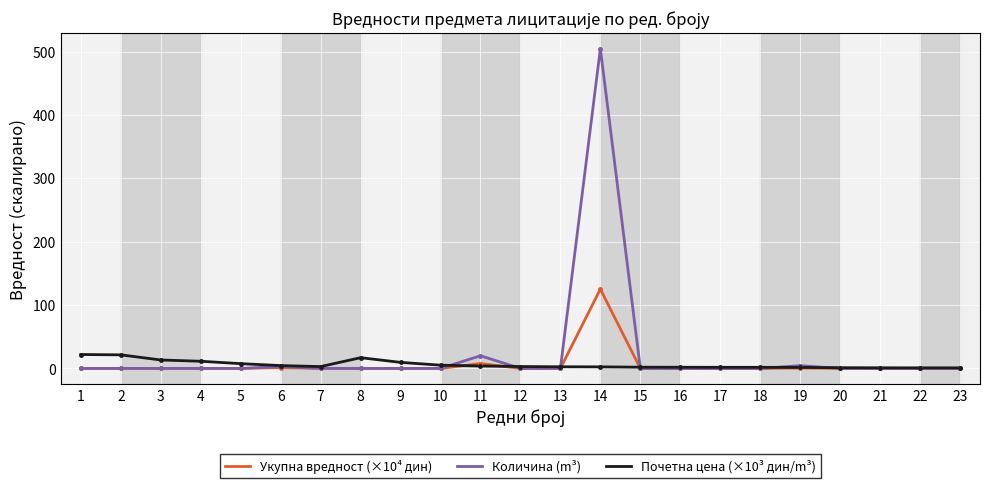

Which series has the largest range (max minus min)?

Количина (m³)